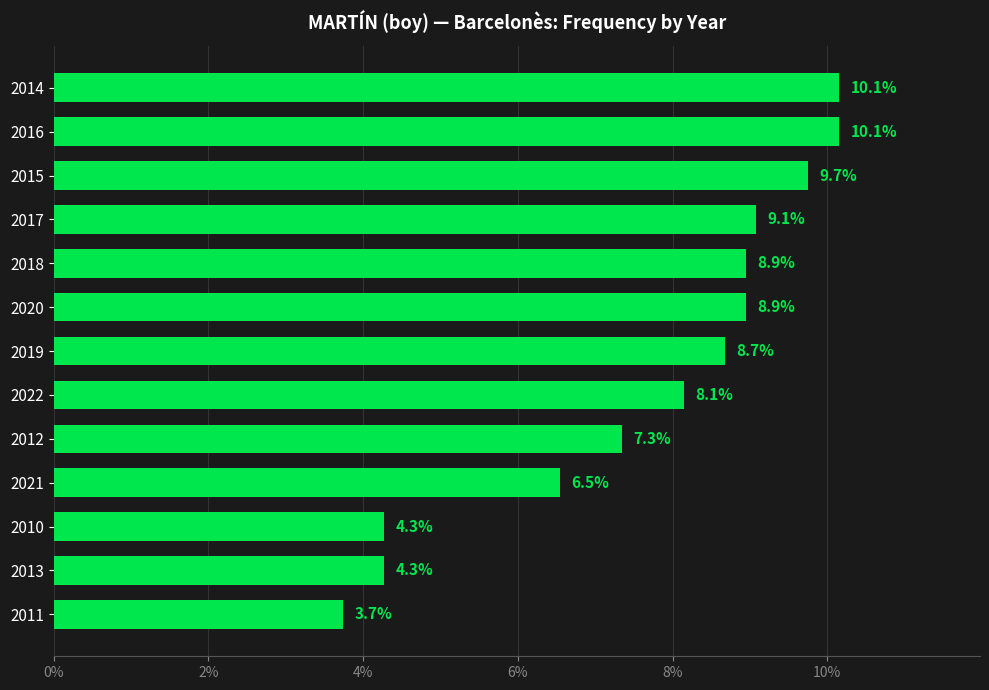

How many series are shown in this chart?

1